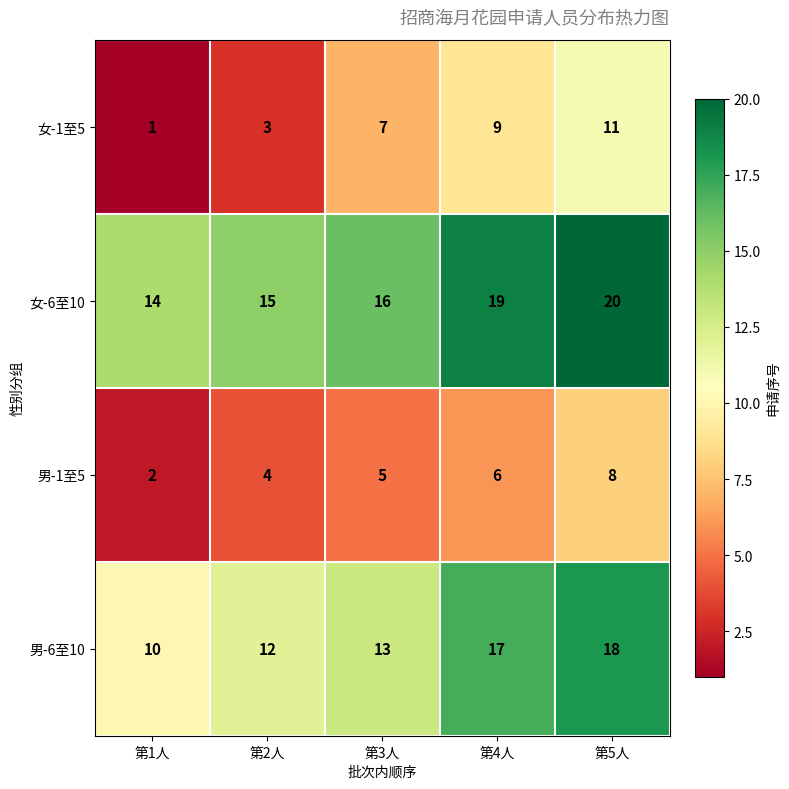

Which category has the highest value across all series?

第5人